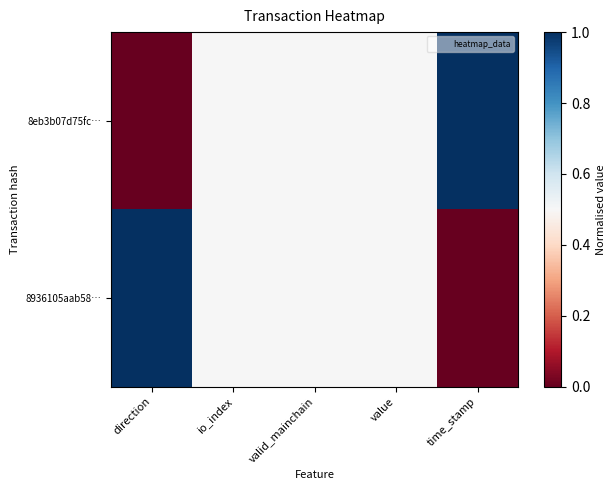

Reading left to right, extract all data points from this chart.

8eb3b07d75fc…: direction=0.0	io_index=0.5	valid_mainchain=0.5	value=0.5	time_stamp=1.0
8936105aab58…: direction=1.0	io_index=0.5	valid_mainchain=0.5	value=0.5	time_stamp=0.0